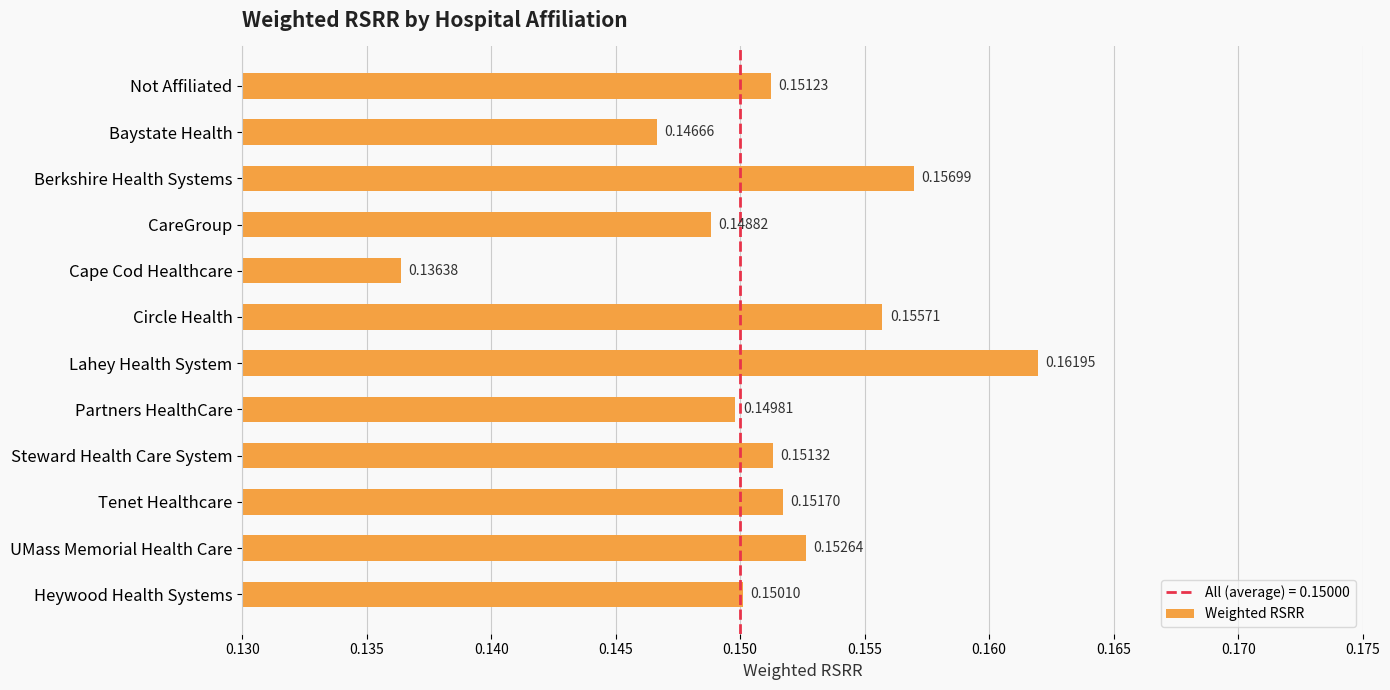

At which label is the value closest to 0?

Cape Cod Healthcare